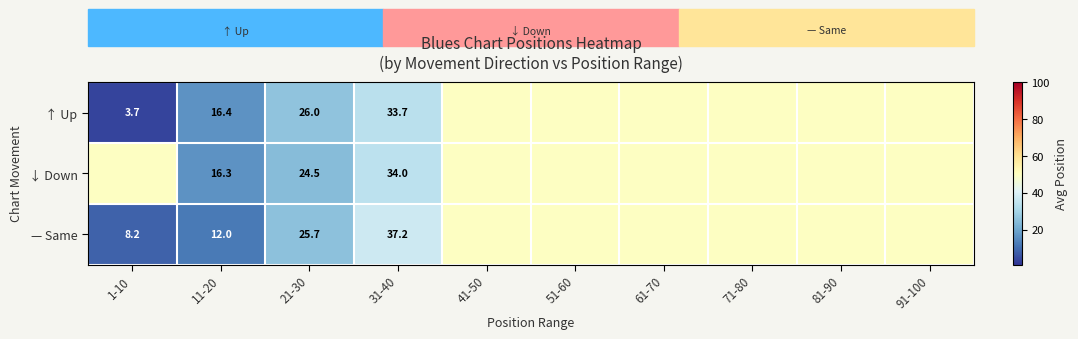

What is the difference between the highest and lowest values at 11-20?

4.4